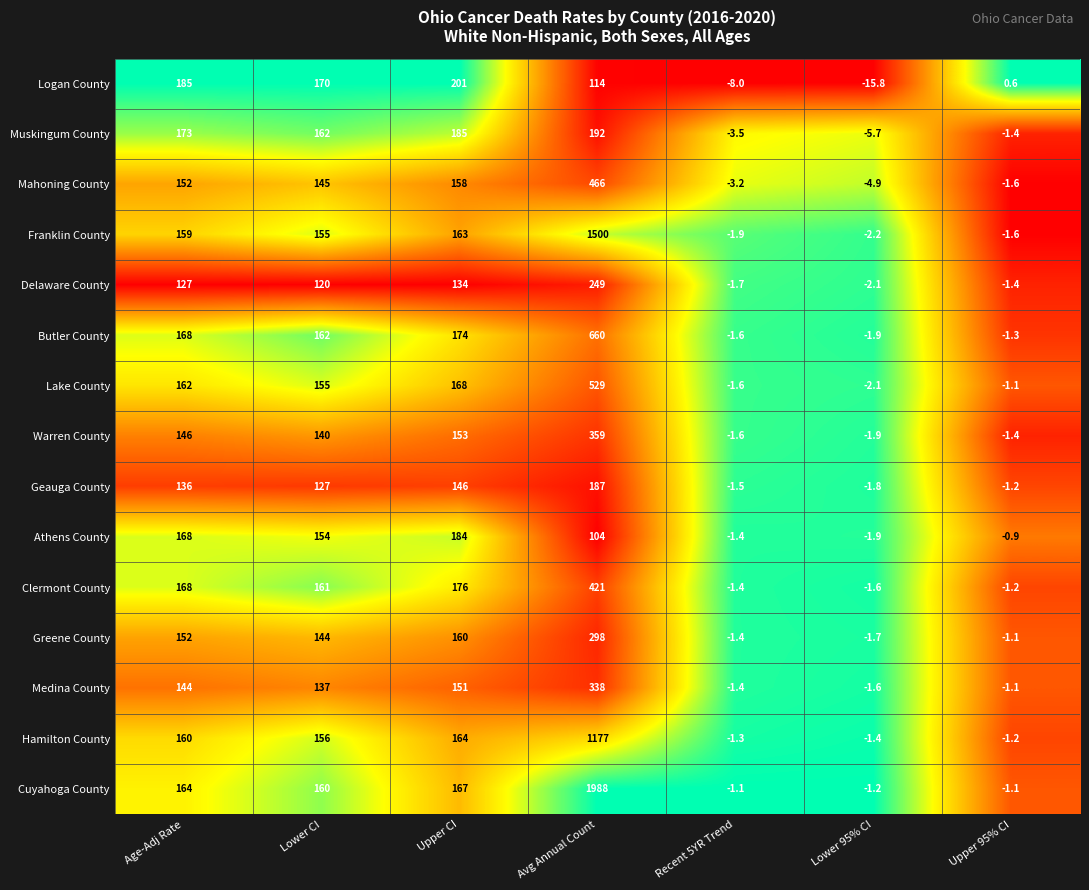

Which series has the widest spread of values?

Cuyahoga County